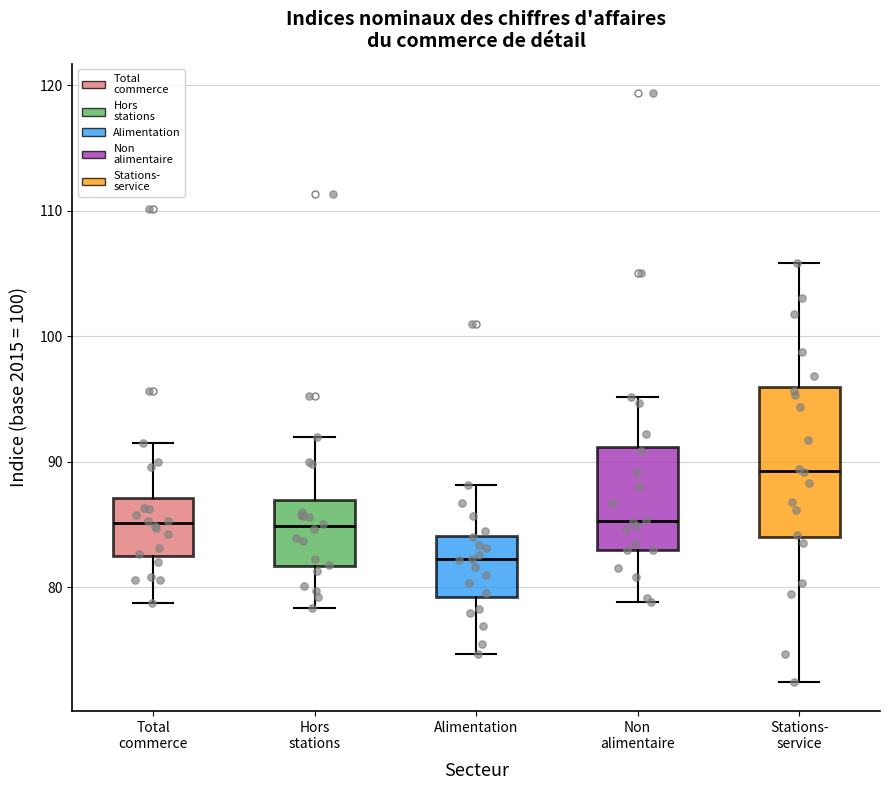

Reading left to right, transcribe this box plot: for each box, give where its median line is, the range the box spans, and where its two whiskers end, as read against the y-axis. The values are not printed on the chart, so give them approximately, as read against the axis.

Total commerce: median 85, box 82 to 87, whiskers 79 to 92
Hors stations: median 85, box 82 to 87, whiskers 78 to 92
Alimentation: median 82, box 79 to 84, whiskers 75 to 88
Non alimentaire: median 85, box 83 to 91, whiskers 79 to 95
Stations- service: median 89, box 84 to 96, whiskers 73 to 106